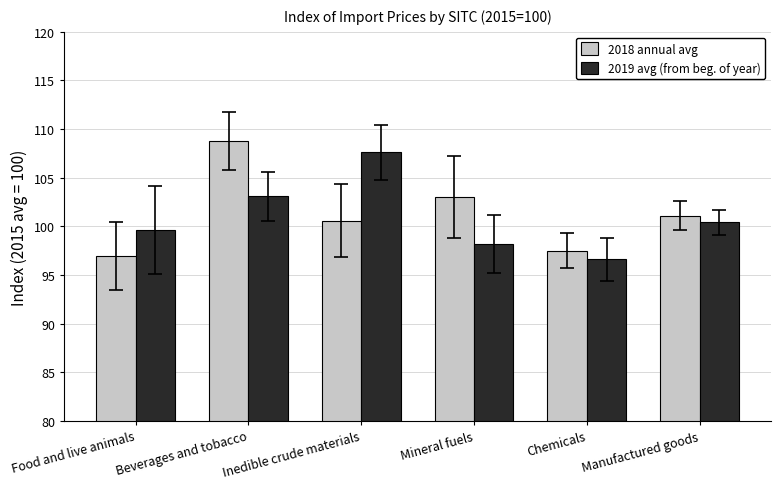

Is the value of 2019 avg (from beg. of year) at Chemicals greater than the value of 2018 annual avg at Inedible crude materials?

No